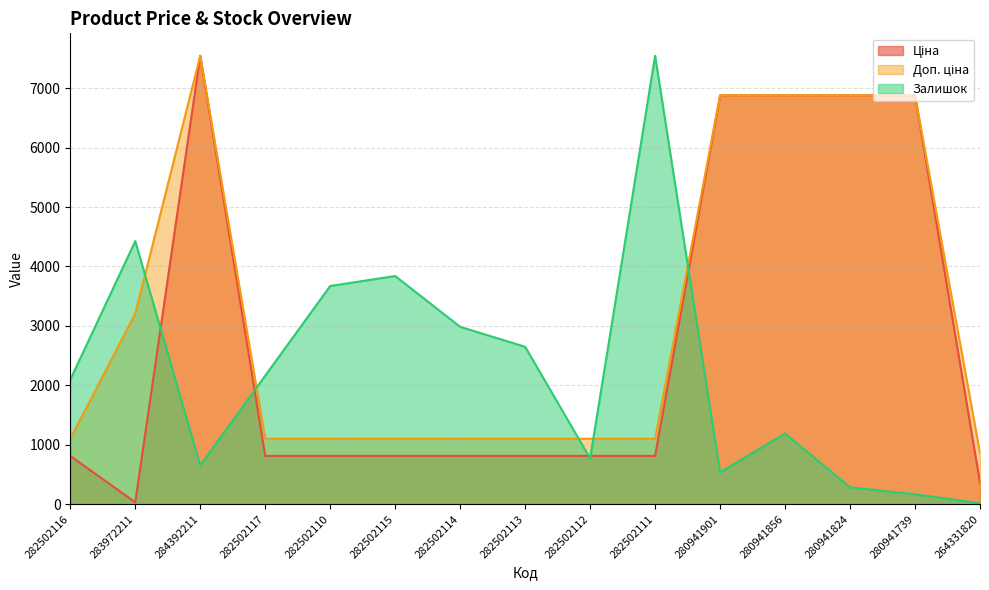

Is it true that Ціна equals 427.0 at 282502111?

False